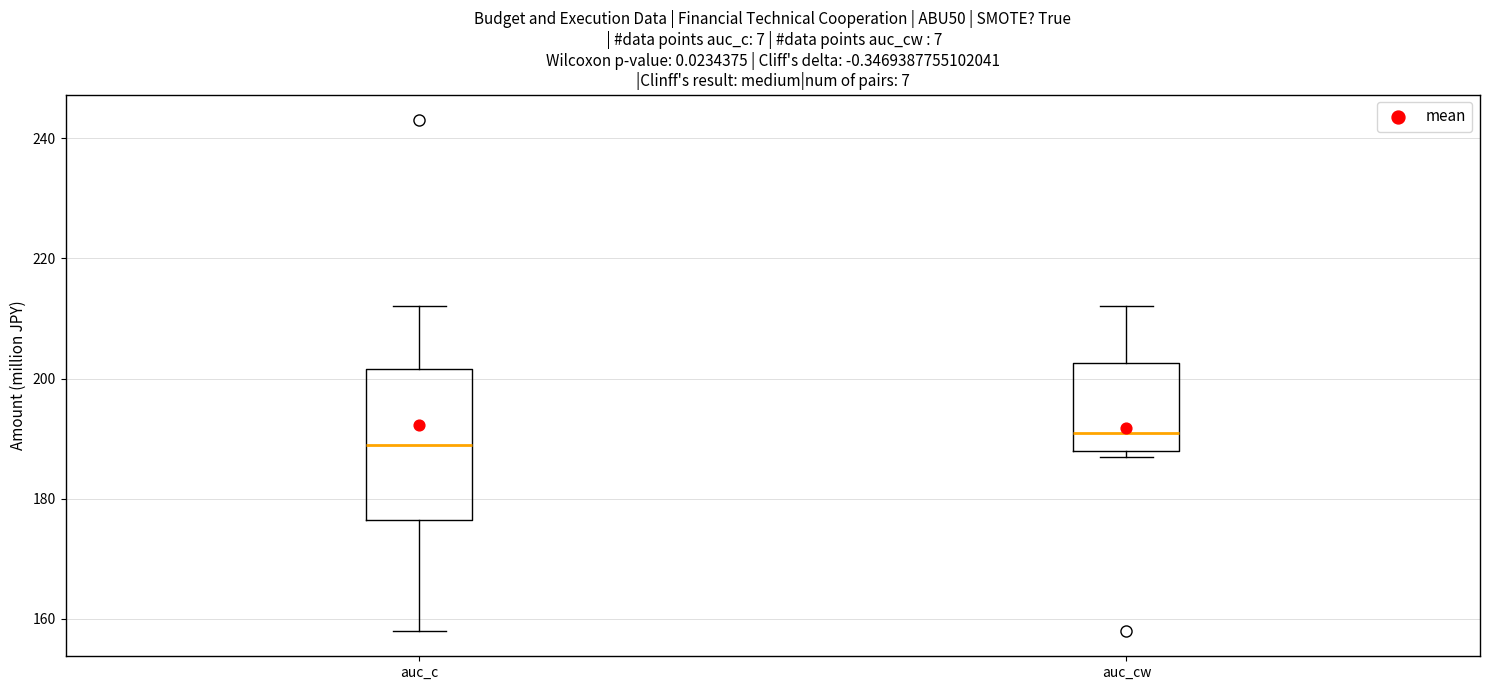

Where does the lower whisker of the box for auc_c end on the y-axis? The values are not printed on the chart, so give them approximately, as read against the axis.

158